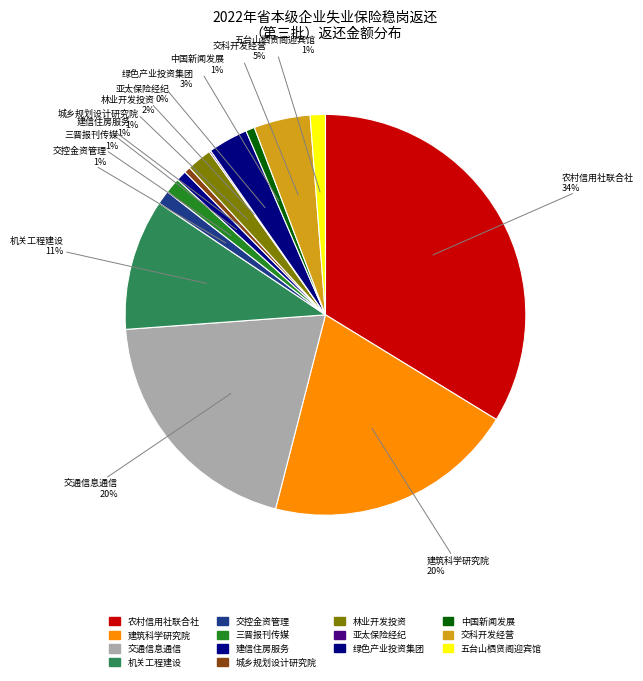

How many segments does this pie chart have?

14